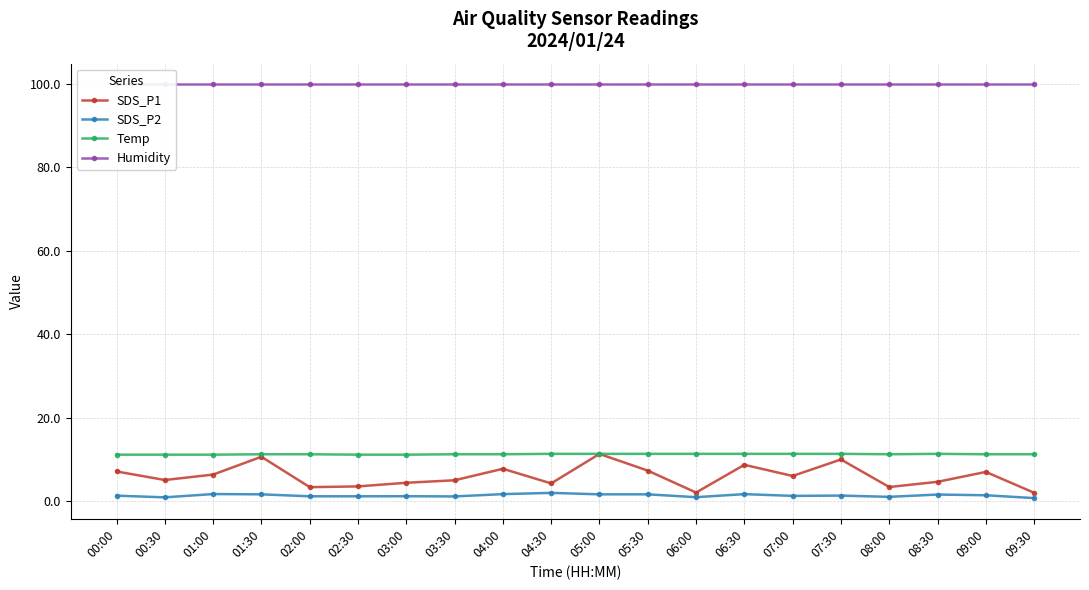

How many Temp values are between 11 and 12?

20